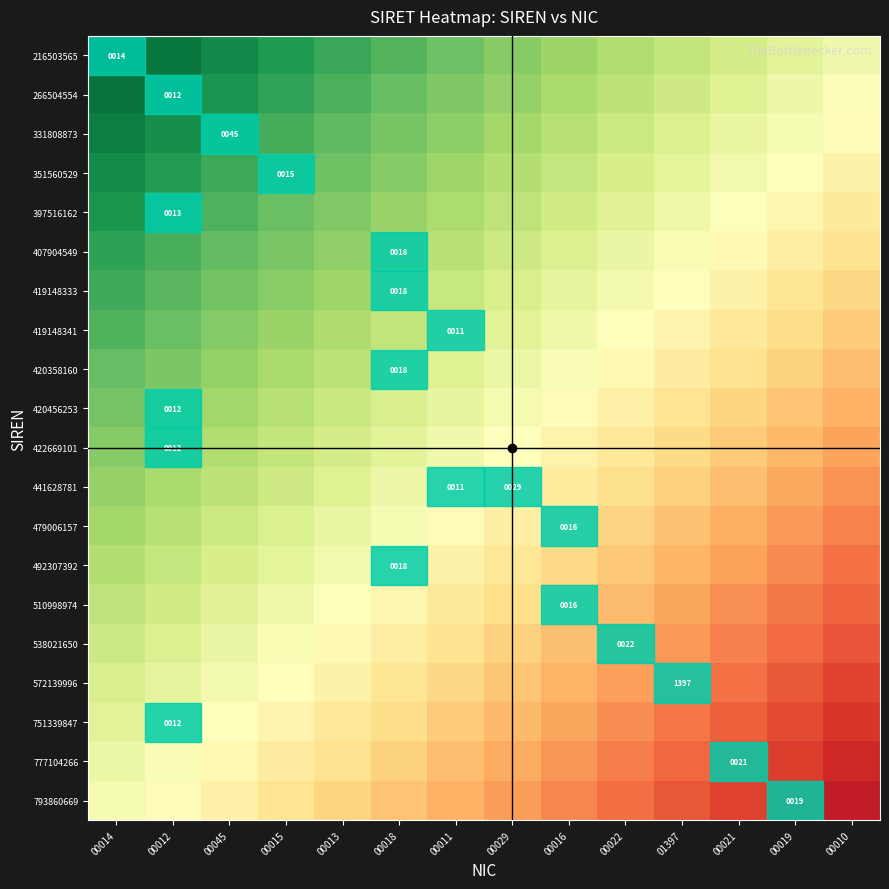

How many categories are shown in the chart?

14